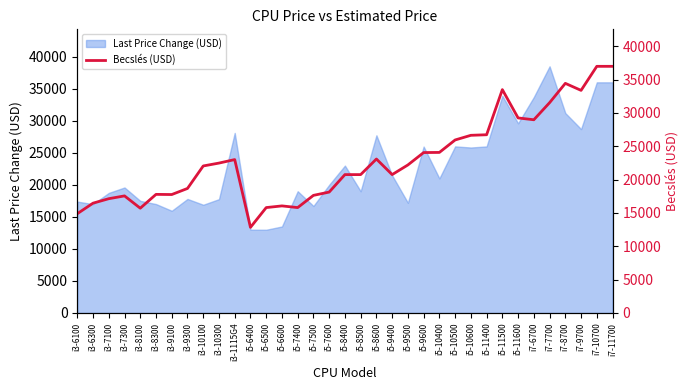

What is the label of the 32nd point from the right?

i3-7300